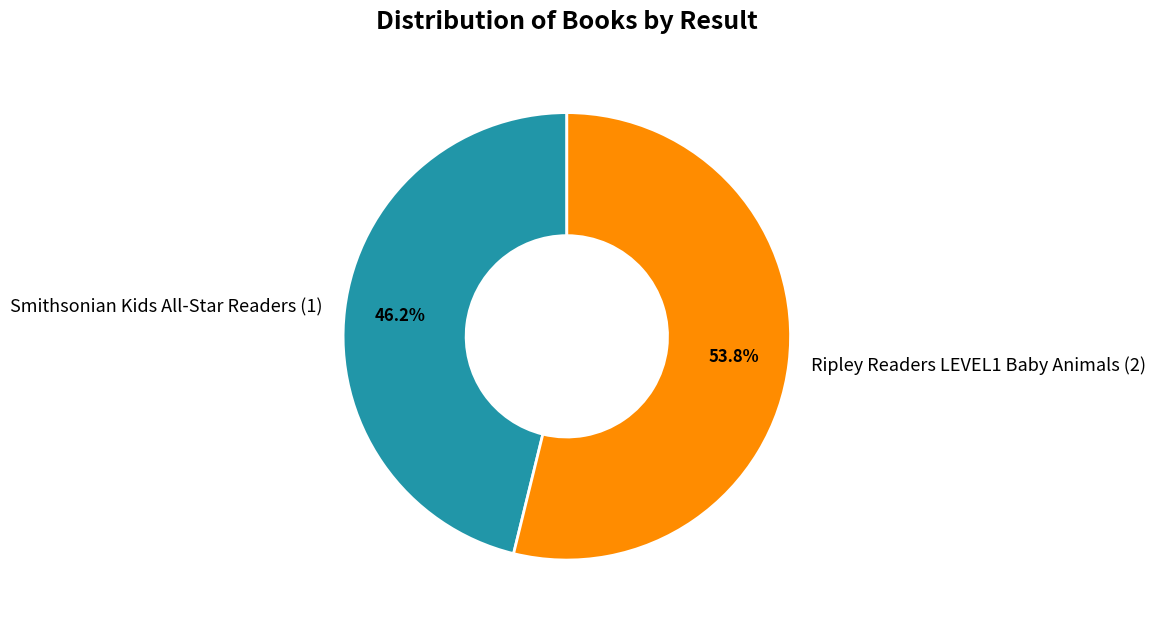

To the nearest percent, what is the average slice percentage?

50%